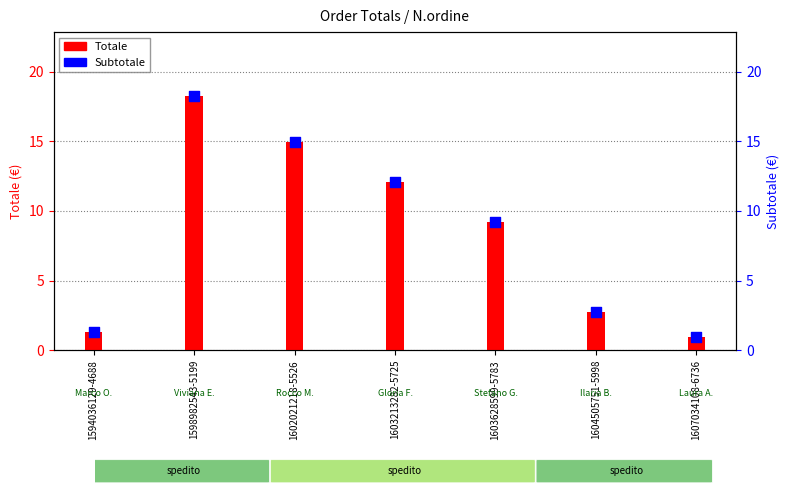

Is the value of Subtotale at 1598982543-5199 greater than the value of Totale at 1602021218-5526?

Yes